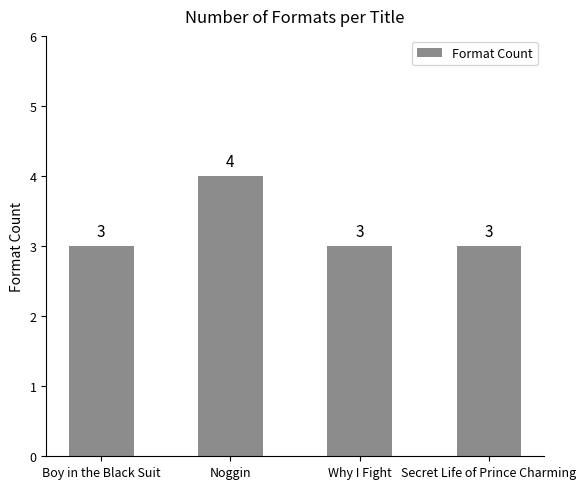

What is the difference between the values at Noggin and Boy in the Black Suit?

1